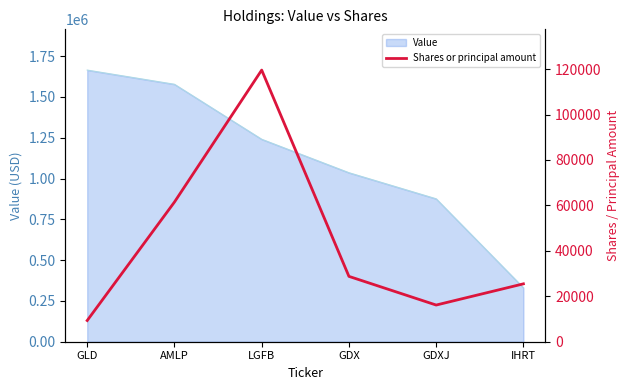

What is the difference between the second highest and minimum values?

52141